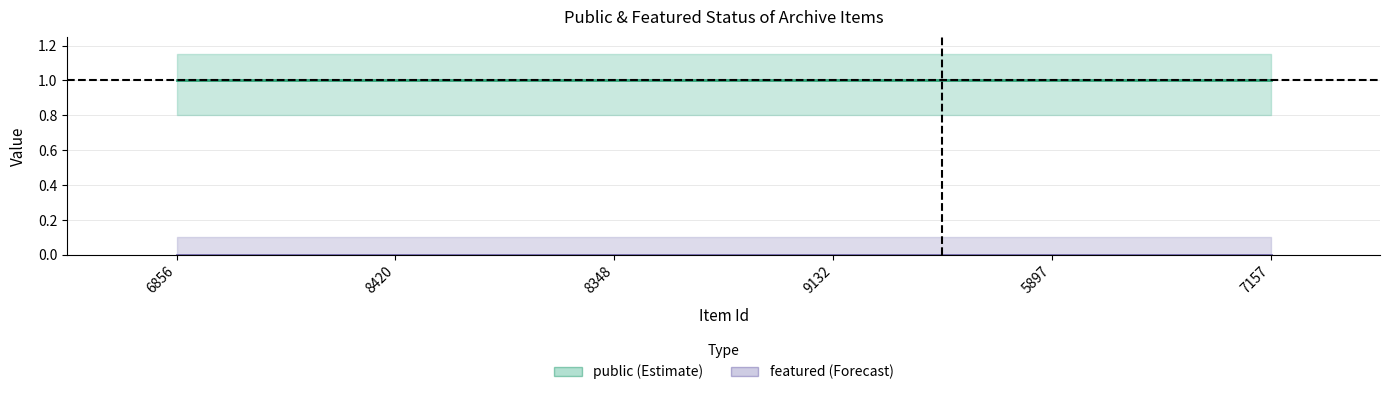

Reading left to right, transcribe all the data shown in this chart.

public: 6856=1	8420=1	8348=1	9132=1	5897=1	7157=1
featured: 6856=0	8420=0	8348=0	9132=0	5897=0	7157=0